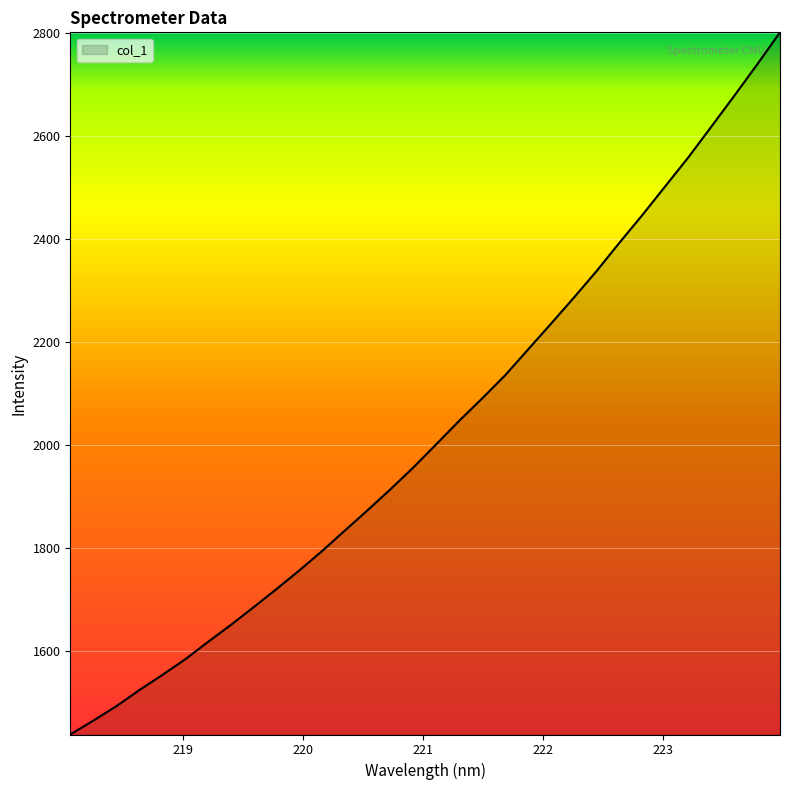

What is the smallest value displayed?

1438.8